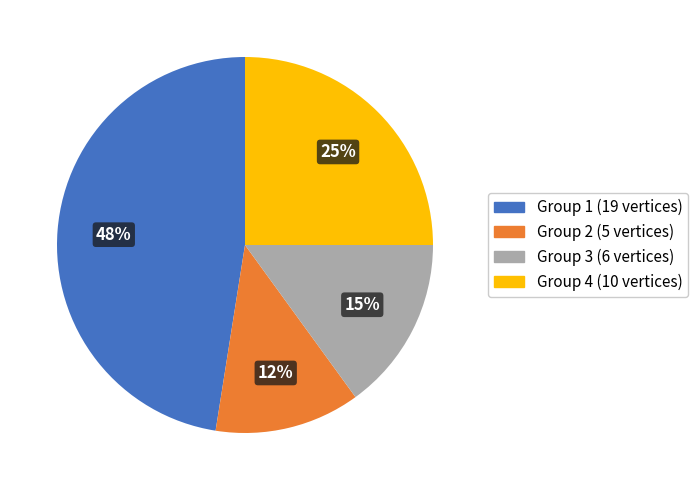

To the nearest percent, what is the average slice percentage?

25%